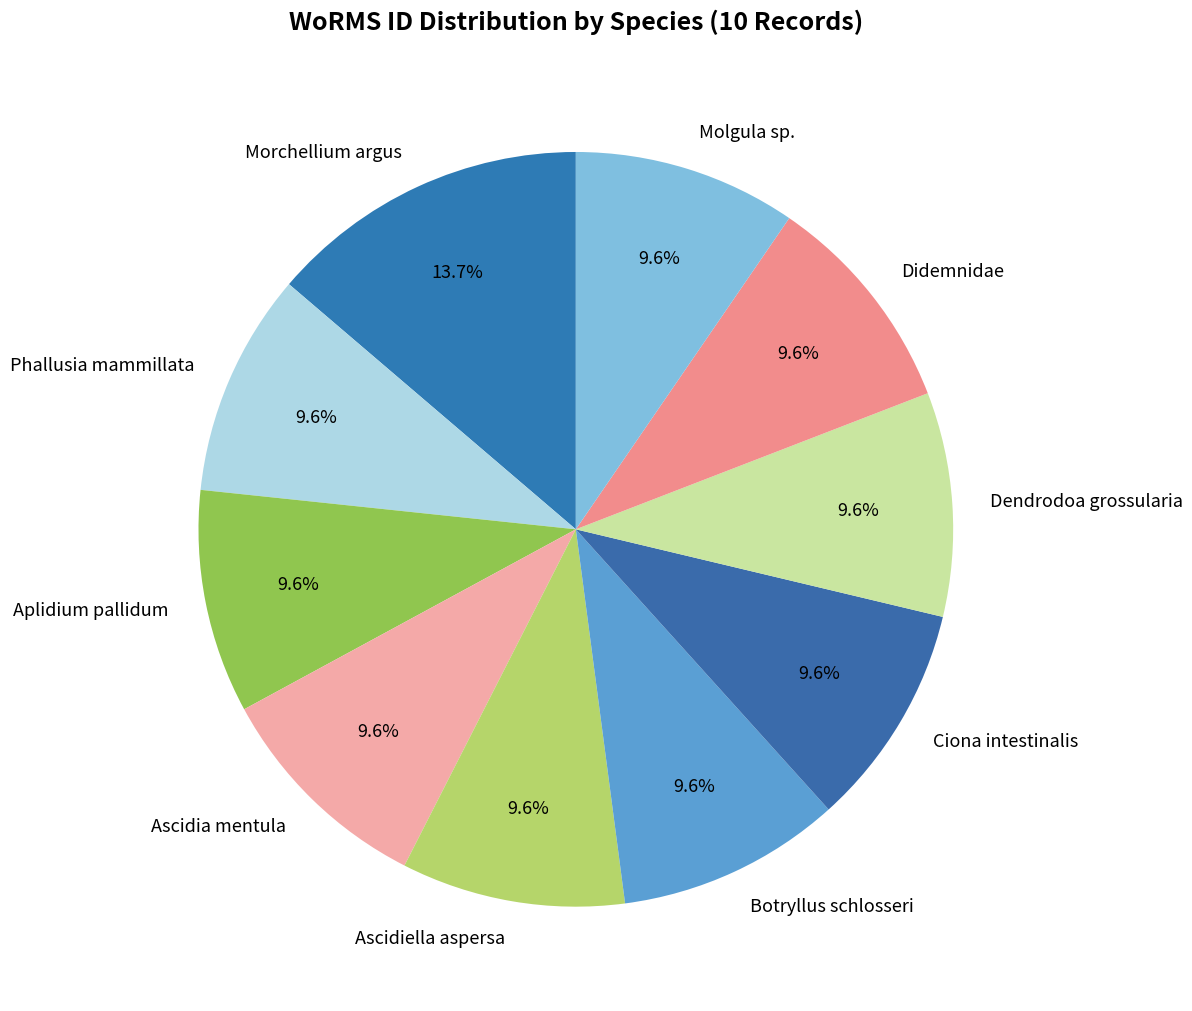

Which has a higher value, Aplidium pallidum or Morchellium argus?

Morchellium argus